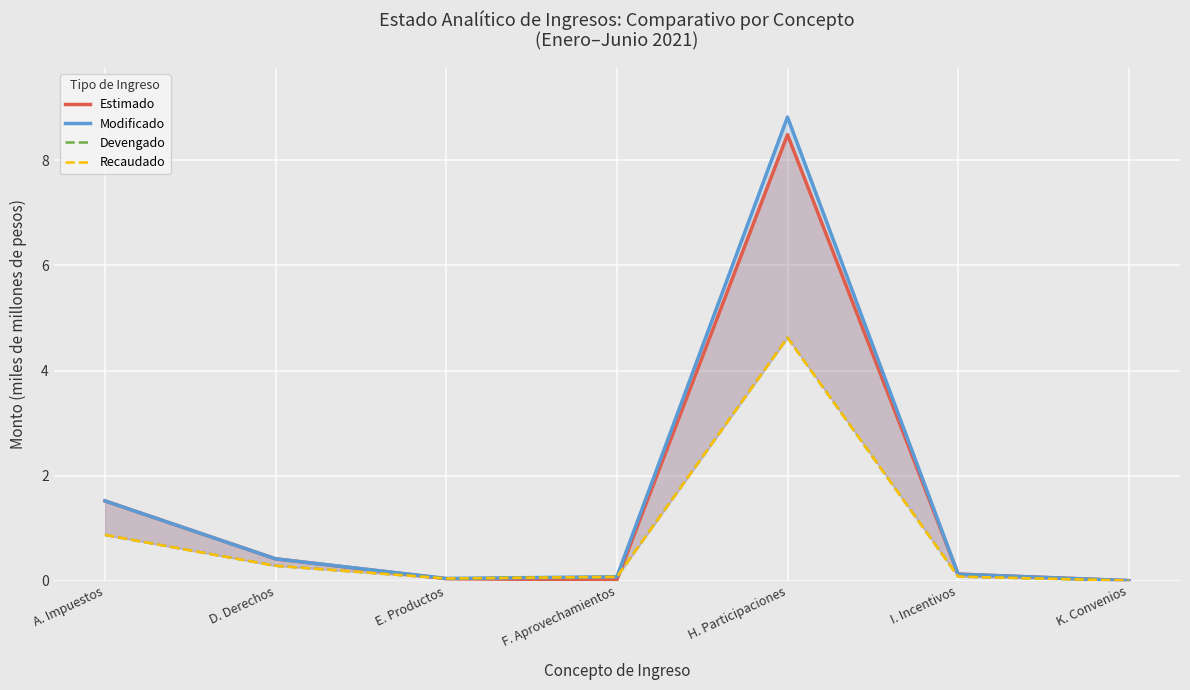

True or false: Devengado has a value of 0.0 at E. Productos.

True